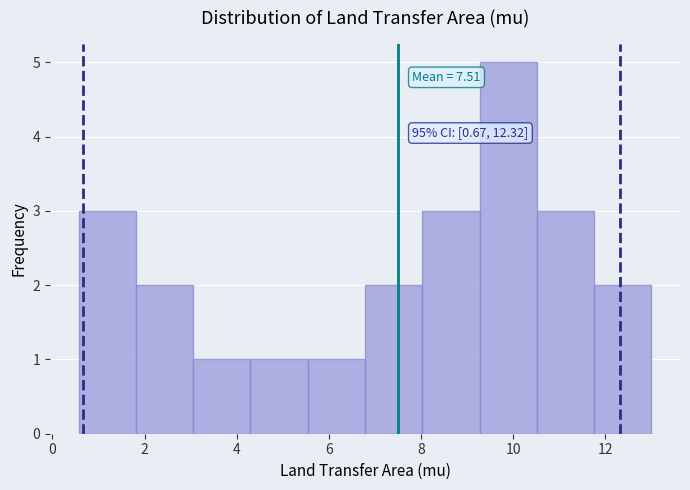

Which range on the x-axis has the tallest bar?

9.2 to 10.6